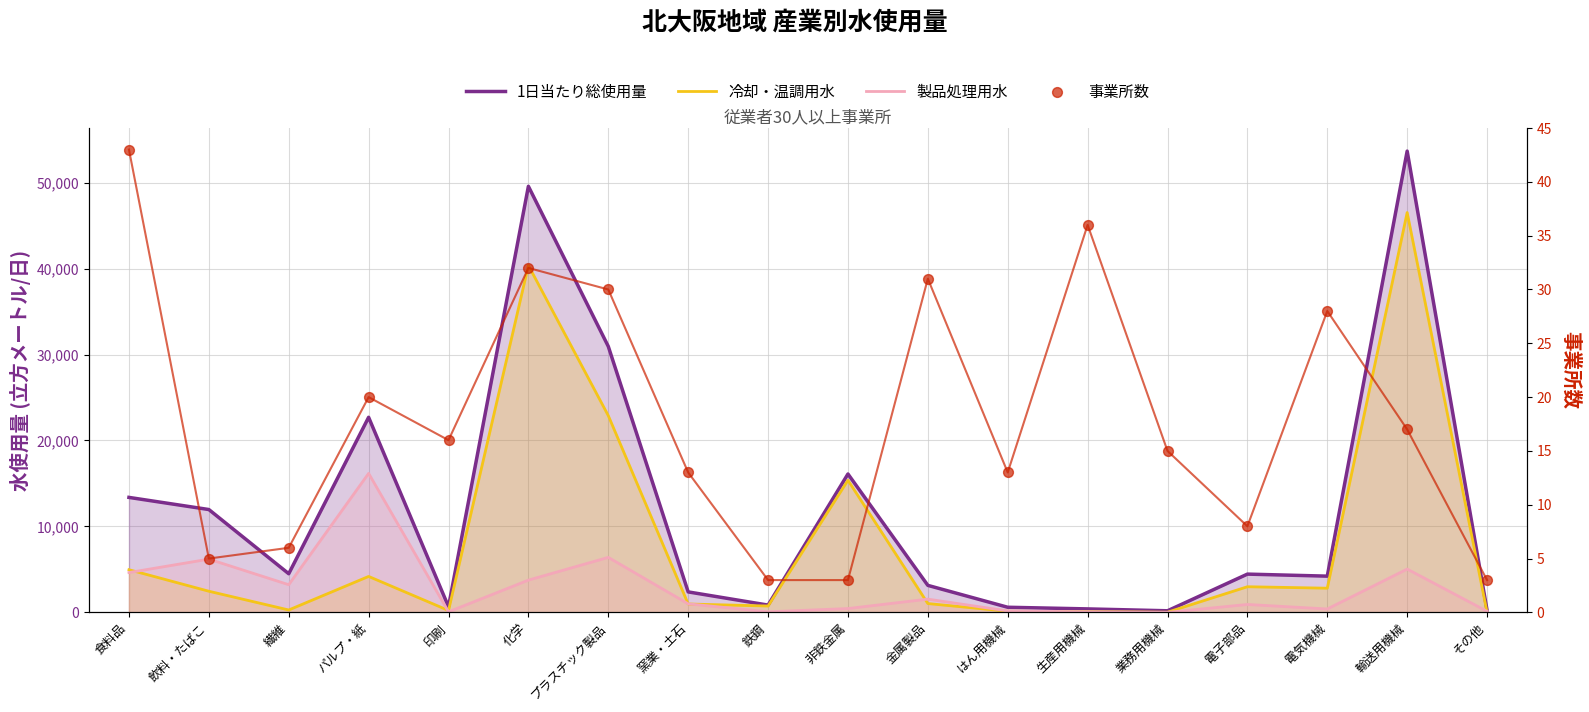

What is the total value across all series at 鉄鋼?

1655